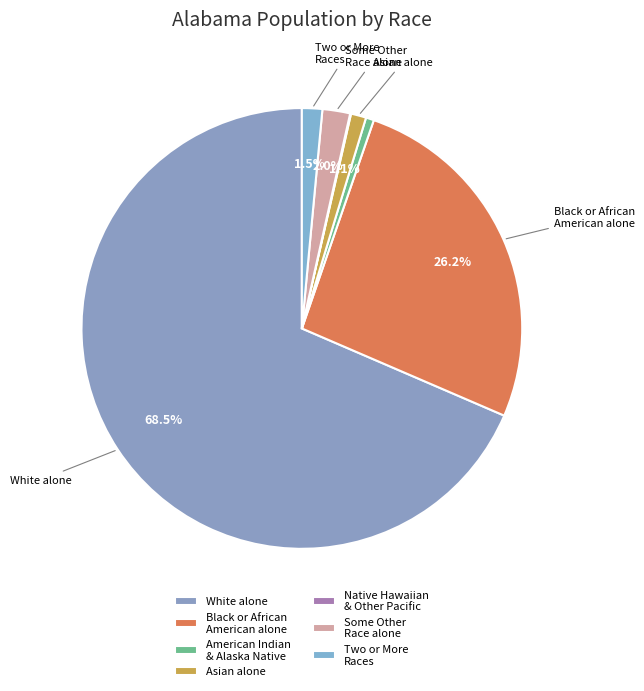

Approximately how many times larger is the value at Black or African American alone compared to Some Other Race alone?

12.9